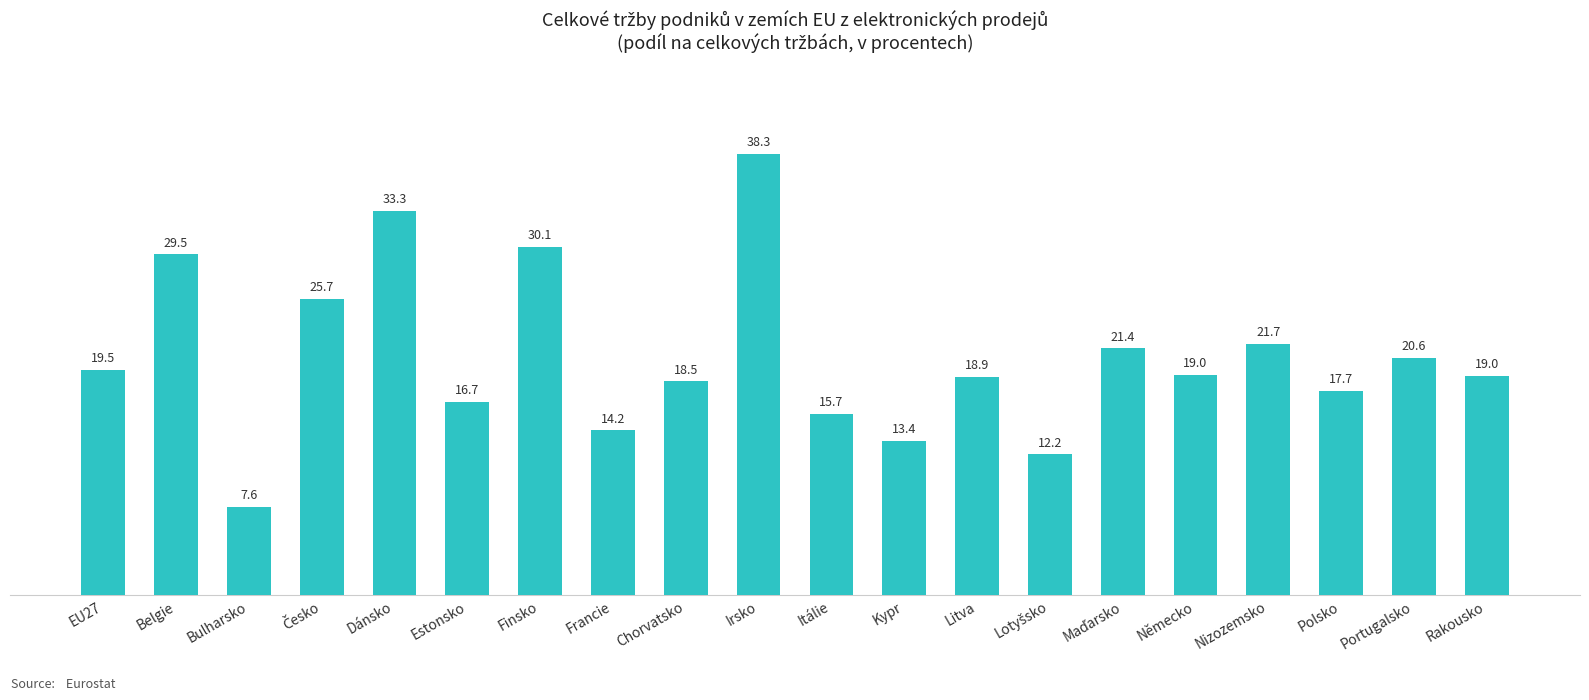

Reading left to right, list all the values displayed in this chart.

19.5	29.5	7.6	25.7	33.3	16.7	30.1	14.2	18.5	38.3	15.7	13.4	18.9	12.2	21.4	19.0	21.7	17.7	20.6	19.0